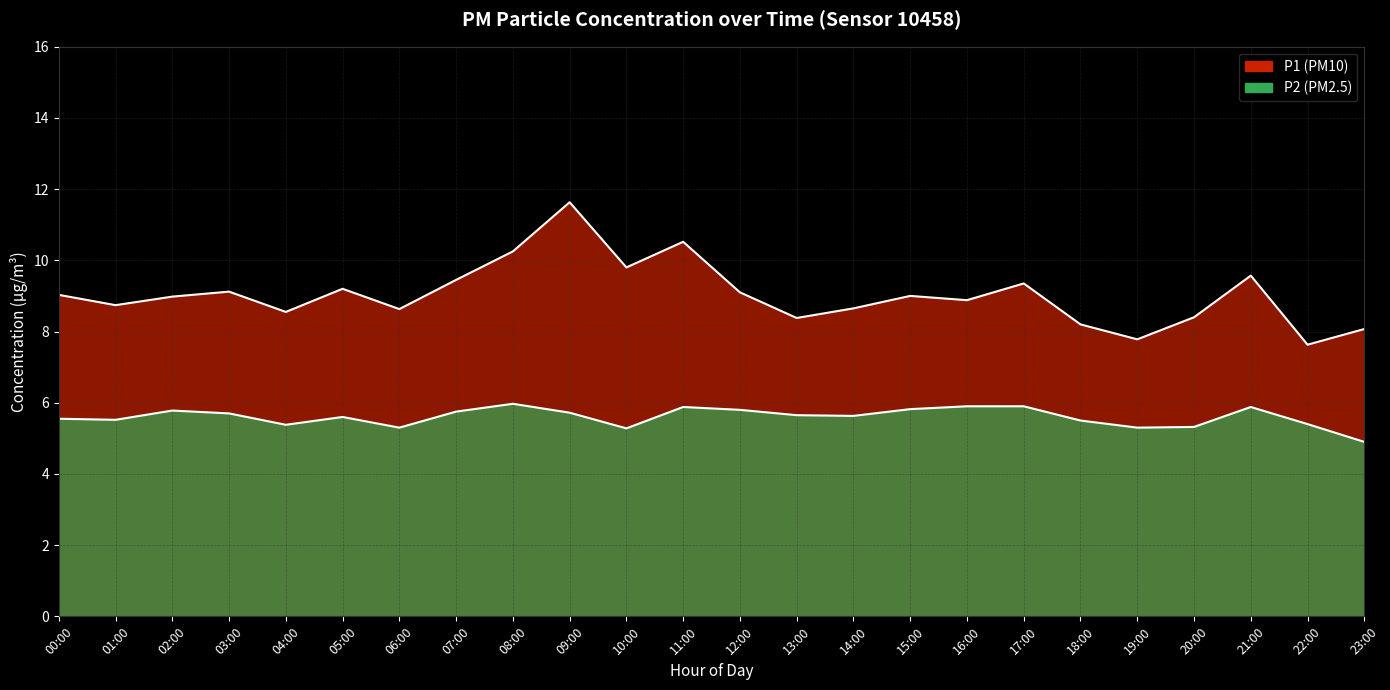

The value of P1 at 22:00 is 7.6. True or false?

True